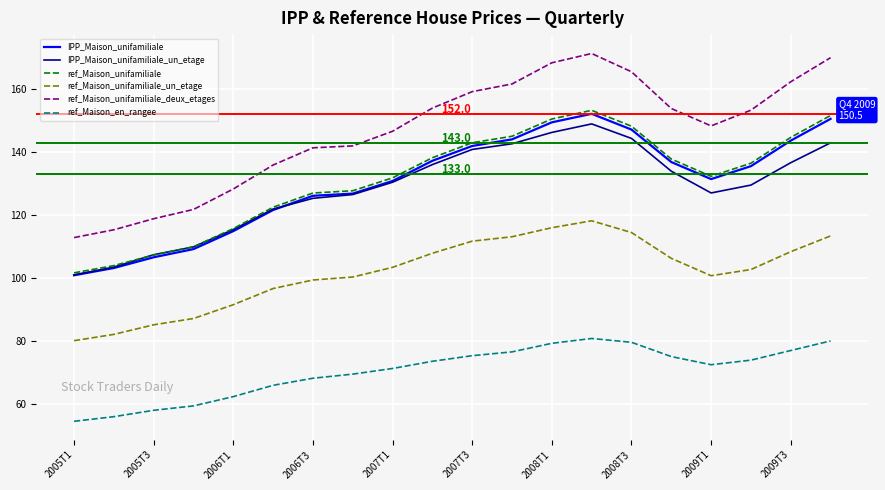

What is the maximum value for ref_Maison_en_rangee?

80.8